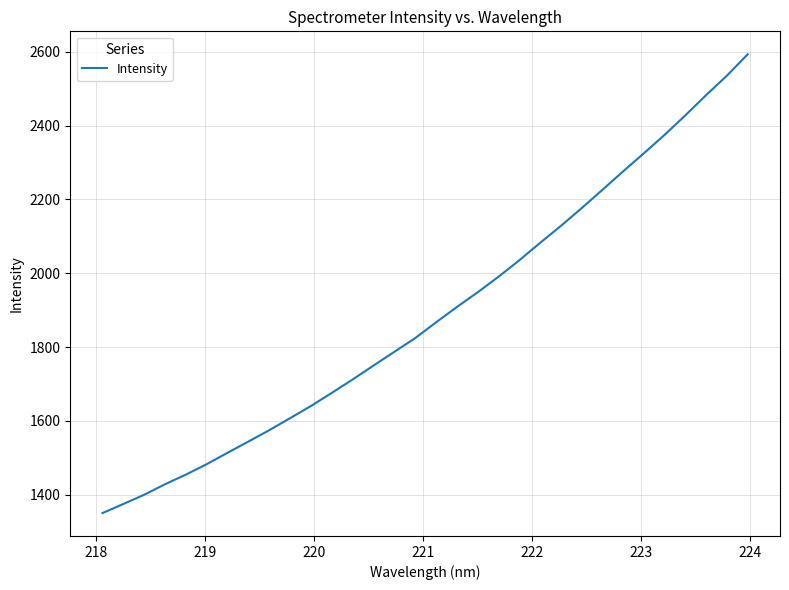

What is the smallest value displayed?

1350.3